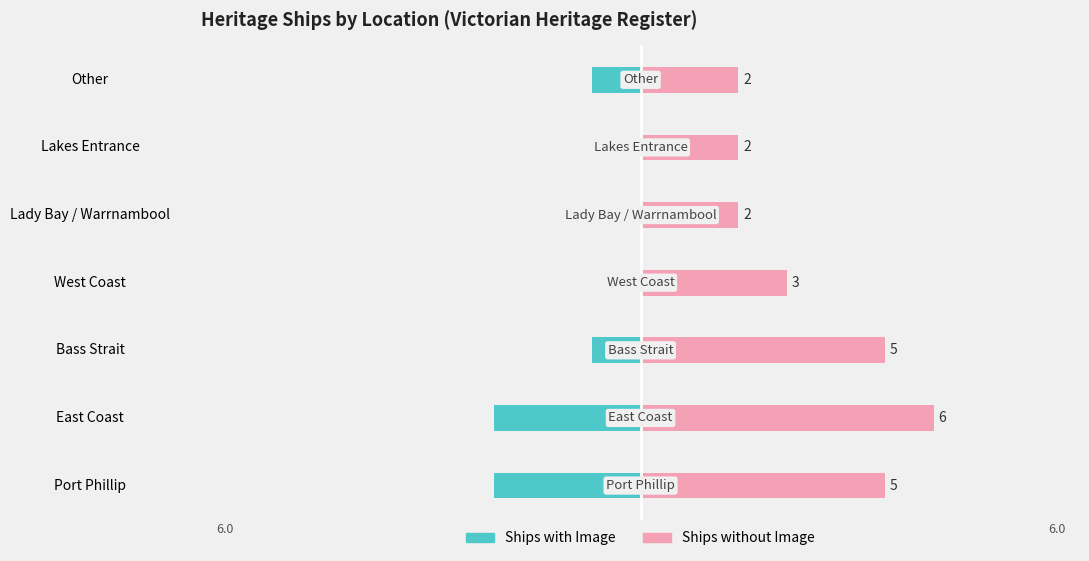

How many values in the Ships with Image series are below -1?

2